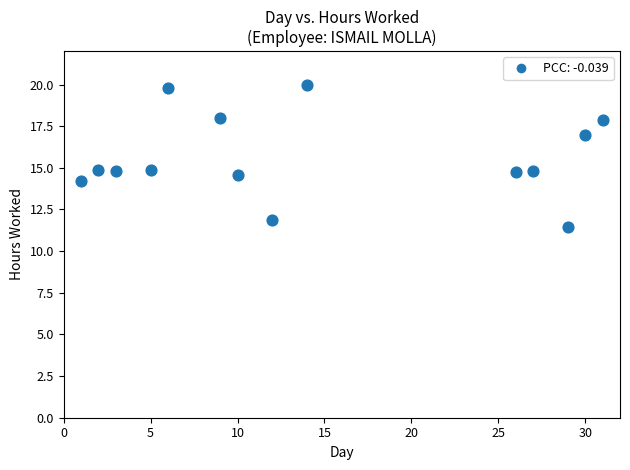

What is the range of Y values (max minus min)?

8.5